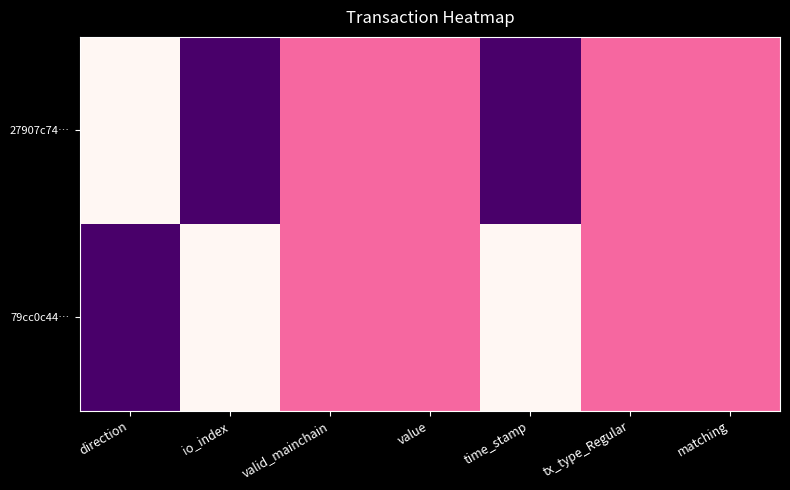

Rank the series by their maximum value, from highest to lowest.

27907c74…, 79cc0c44…